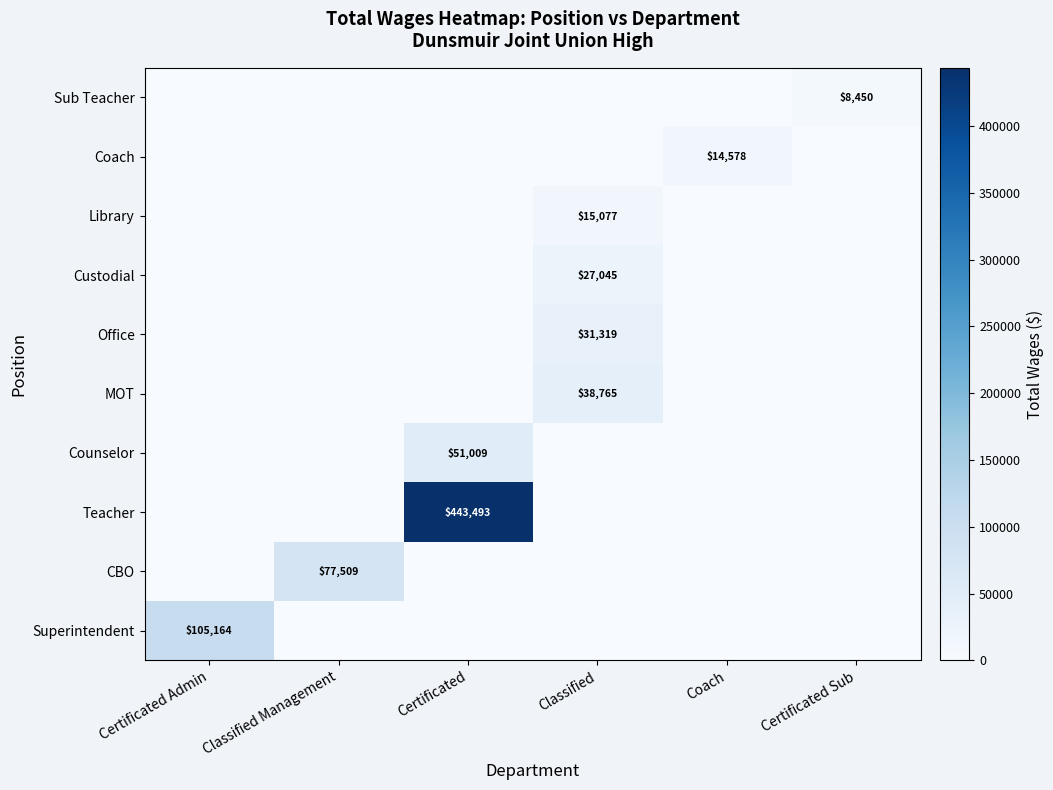

The value of CBO at Classified Management is 112080. True or false?

False